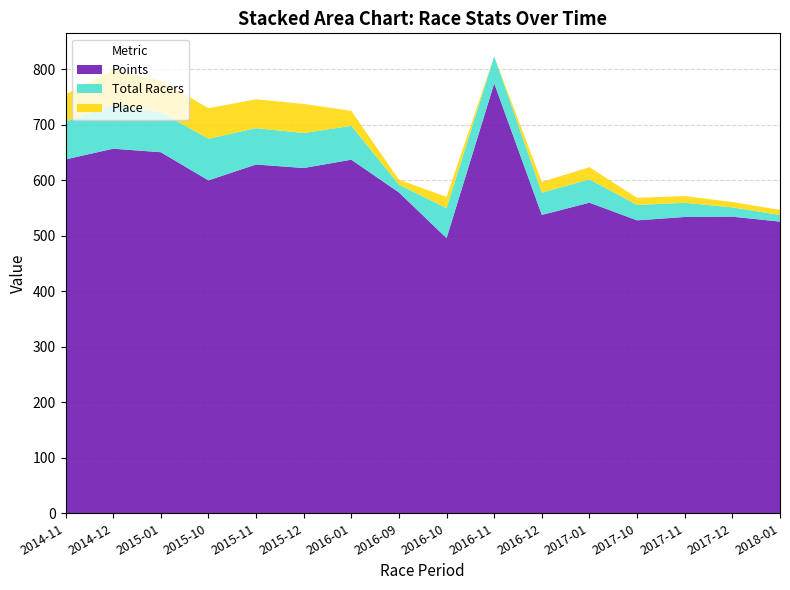

Reading left to right, transcribe all the data shown in this chart.

Points: 2014-11=637.7	2014-12=657.0	2015-01=650.6	2015-10=599.9	2015-11=628.5	2015-12=622.2	2016-01=637.1	2016-09=578.2	2016-10=495.8	2016-11=774.7	2016-12=537.7	2017-01=559.7	2017-10=527.9	2017-11=534.0	2017-12=534.5	2018-01=525.6
Total Racers: 2014-11=68.2	2014-12=79.0	2015-01=72.0	2015-10=75.0	2015-11=65.5	2015-12=63.0	2016-01=61.0	2016-09=14.0	2016-10=54.0	2016-11=49.0	2016-12=40.0	2017-01=42.0	2017-10=27.8	2017-11=25.5	2017-12=16.7	2018-01=12.0
Place: 2014-11=49.0	2014-12=63.0	2015-01=57.0	2015-10=55.0	2015-11=52.0	2015-12=52.5	2016-01=27.0	2016-09=9.0	2016-10=20.3	2016-11=0.0	2016-12=19.2	2017-01=22.0	2017-10=12.8	2017-11=12.2	2017-12=9.7	2018-01=9.0